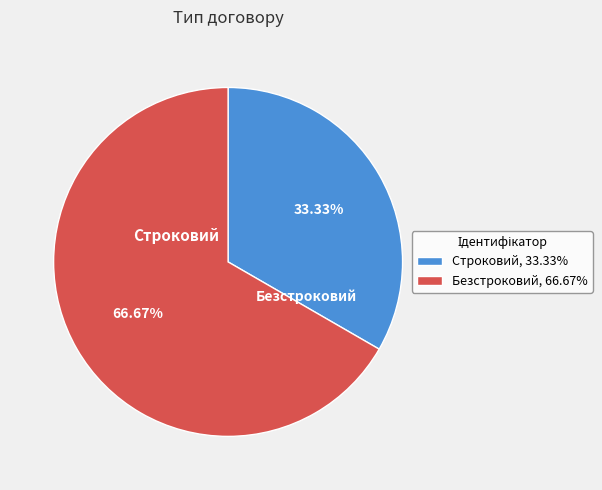

True or false: Безстроковий accounts for 55% of the total.

False